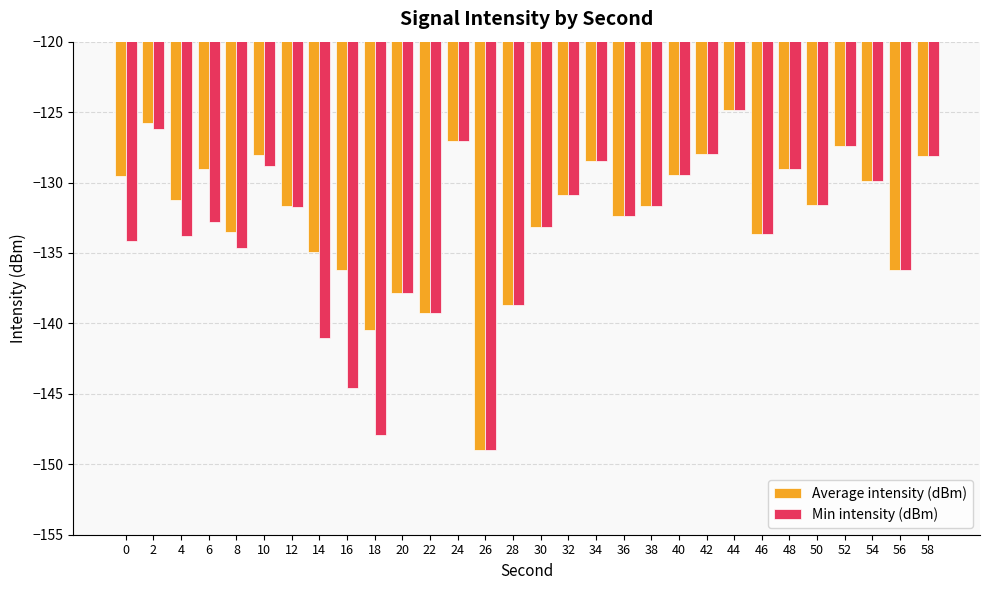

How many categories are shown in the chart?

30